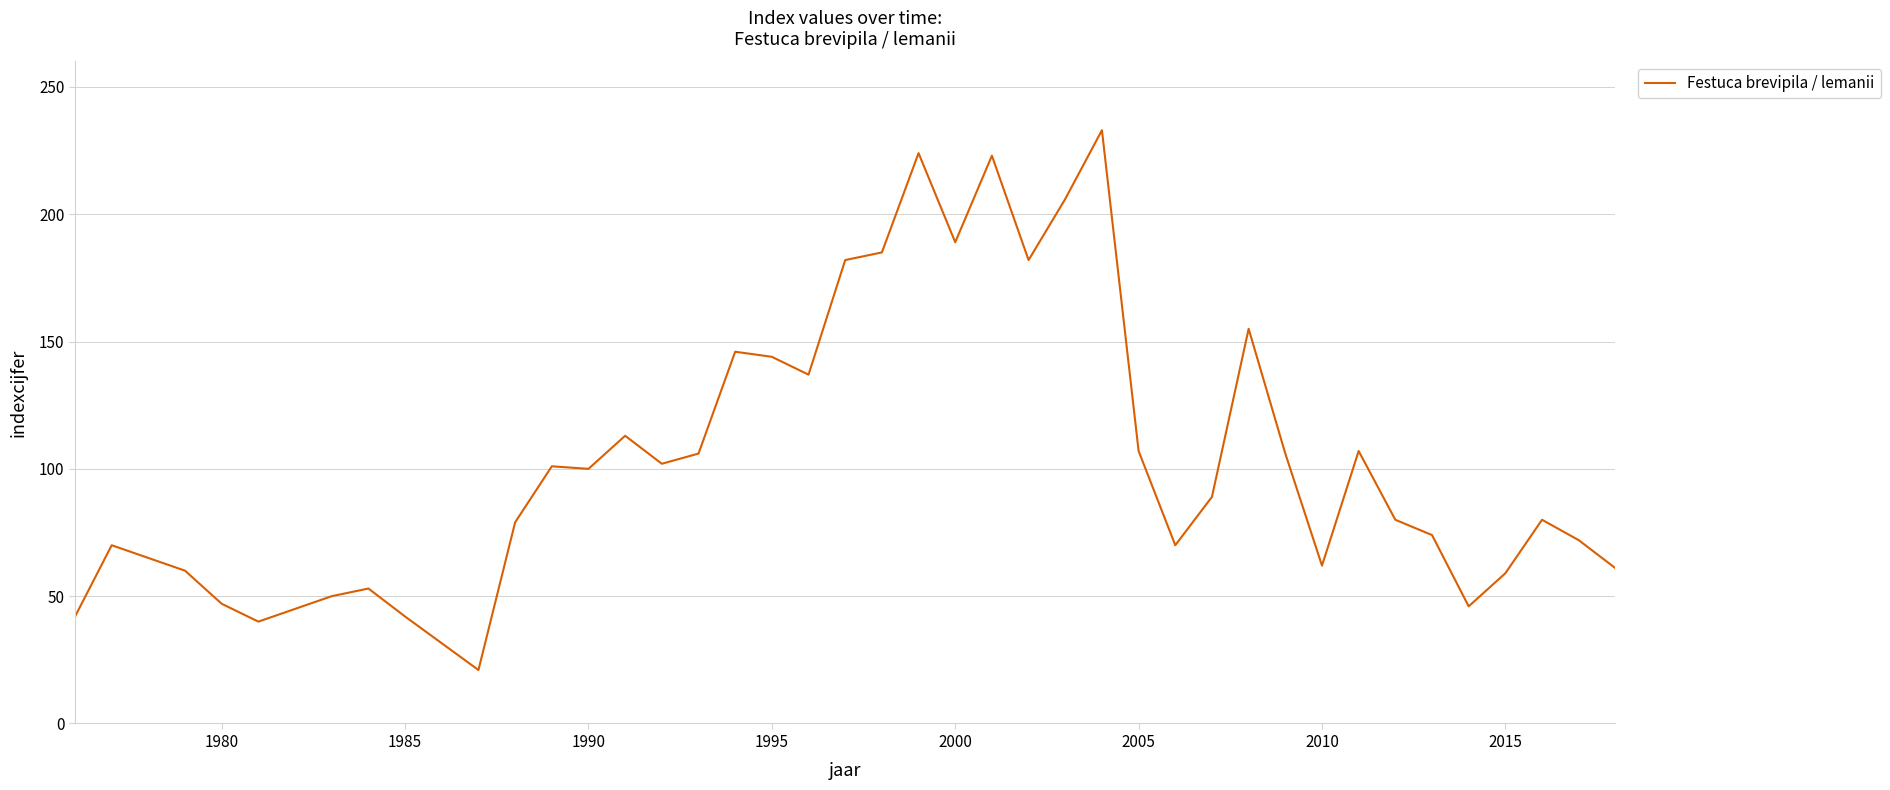

What is the difference between the maximum and minimum values?

212